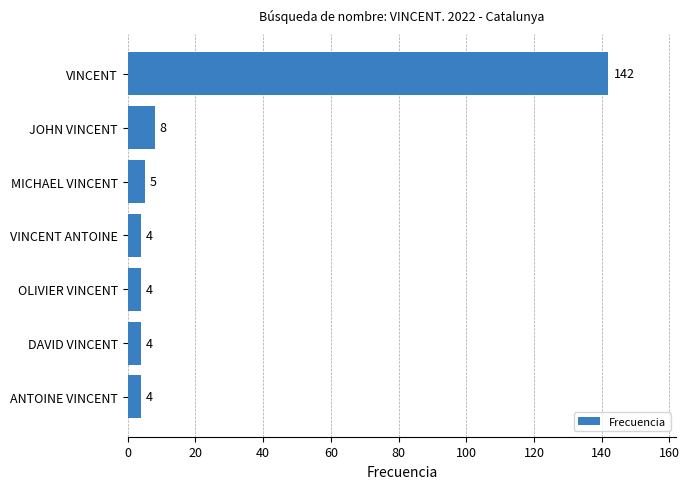

Which label corresponds to the largest value in the chart?

VINCENT